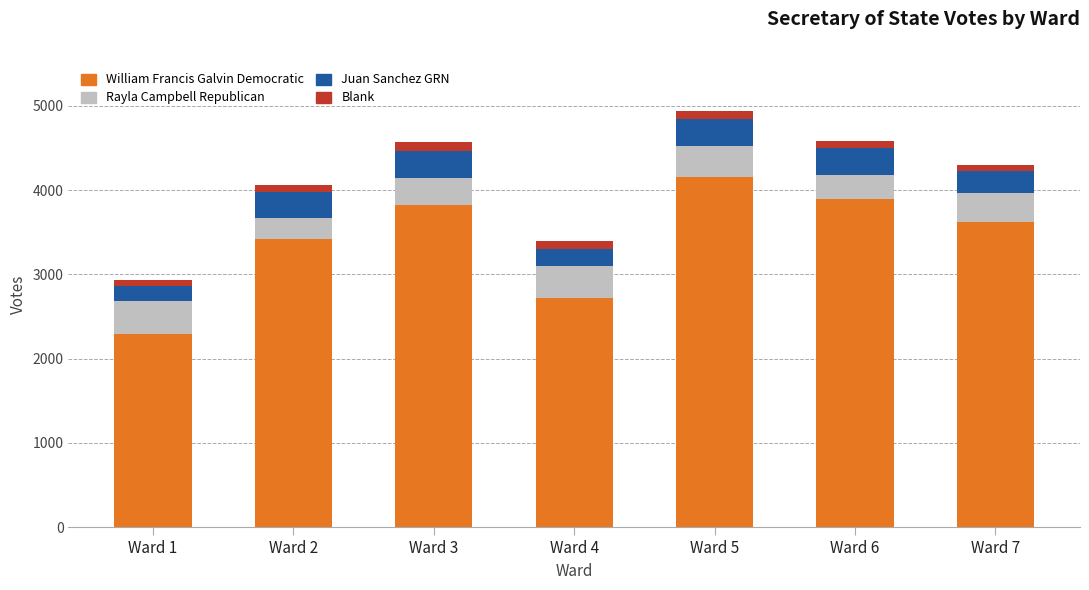

What is the lowest value of the William Francis Galvin Democratic series?

2299